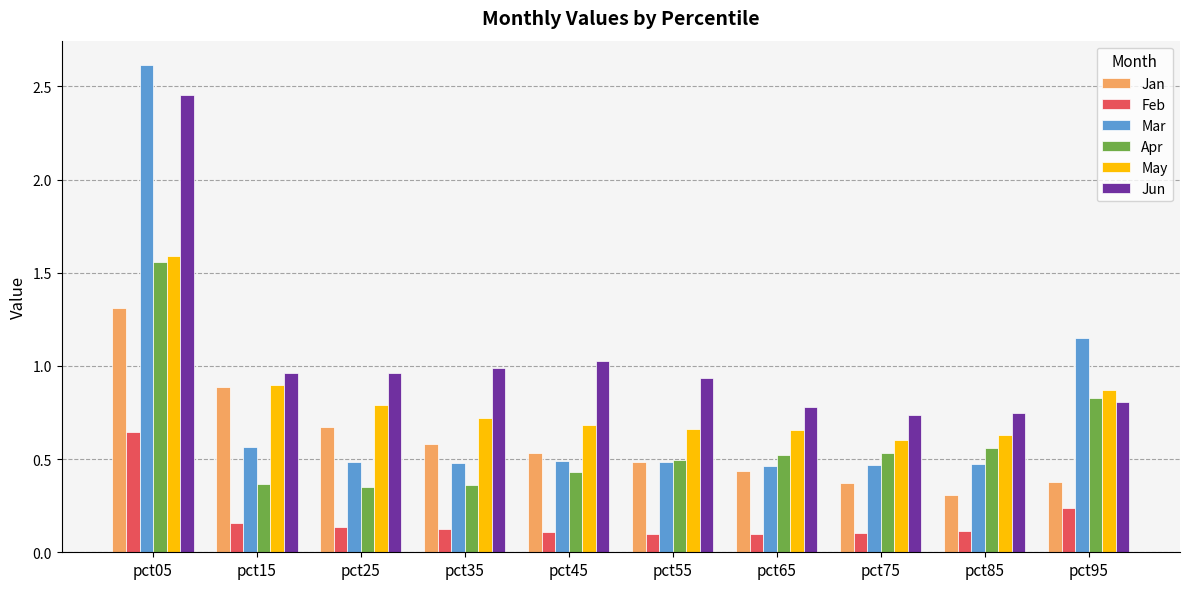

How many bars are there in total?

60